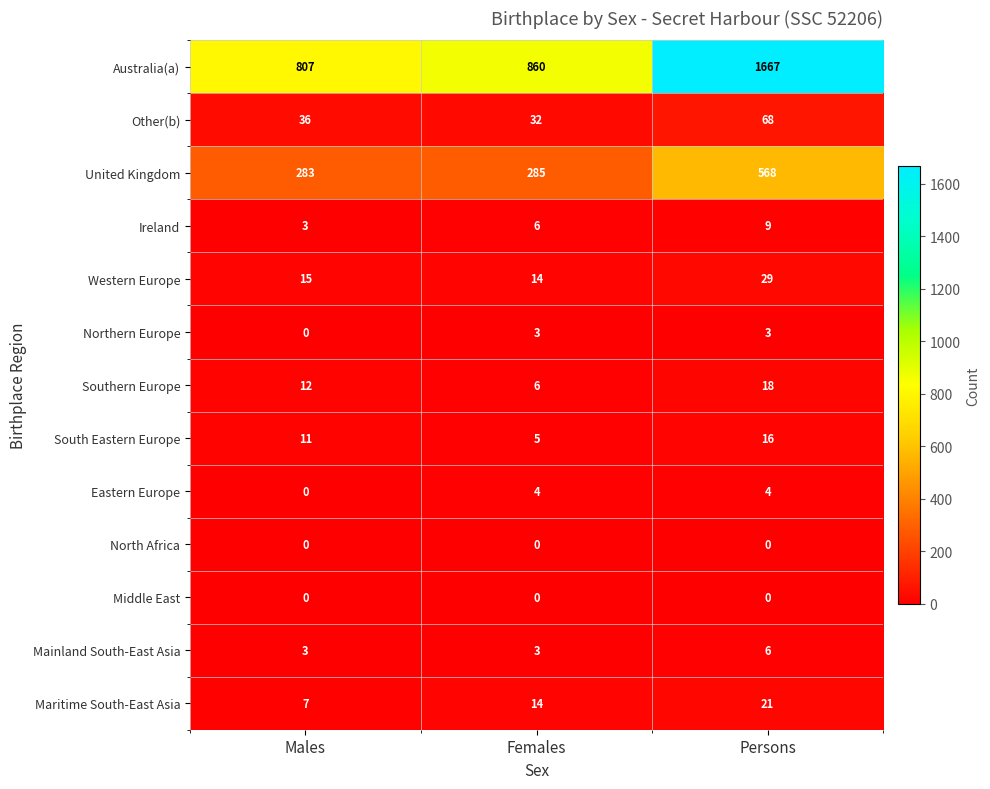

How many distinct data groups are displayed?

13